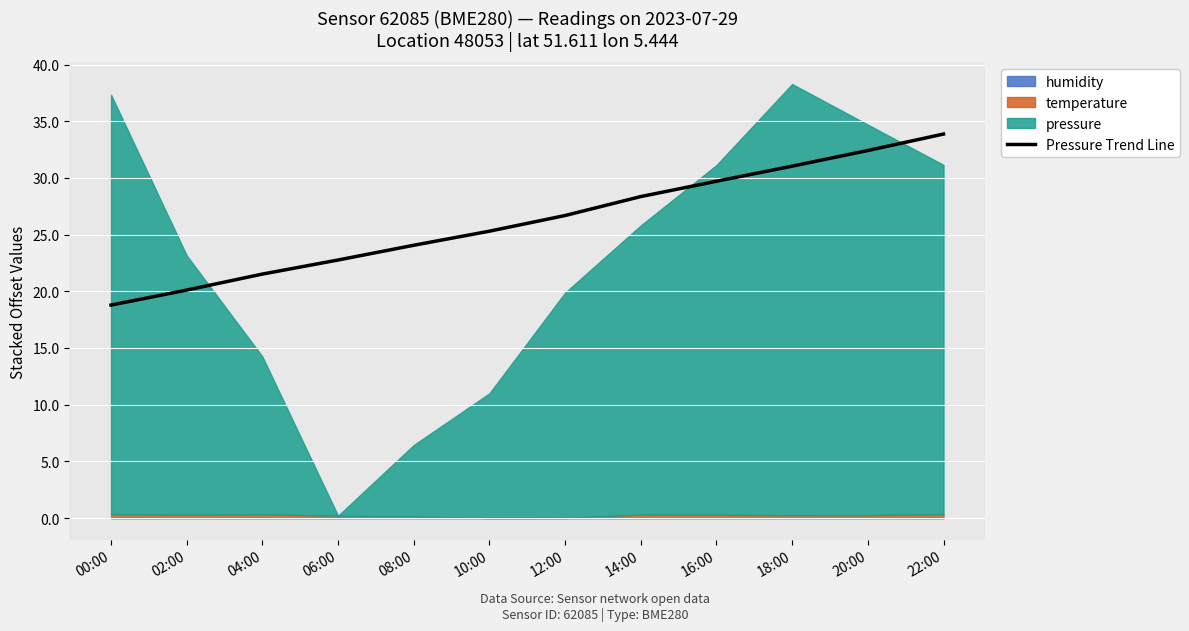

What is the change in value from 02:00 to 12:00?

+6.6